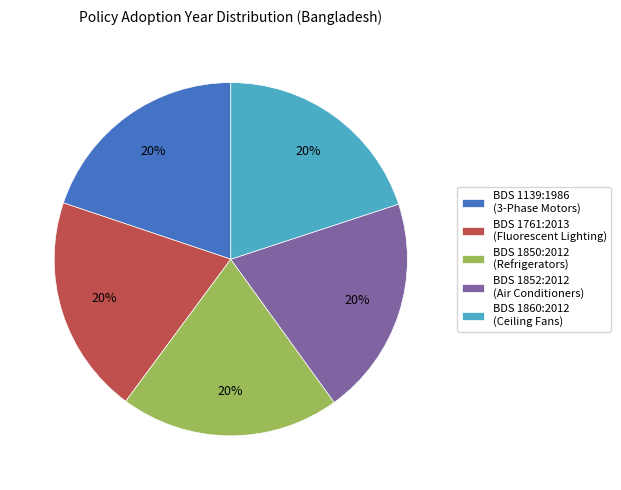

To the nearest percent, what is the combined percentage of BDS 1850:2012 (Refrigerators) and BDS 1139:1986 (3-Phase Motors)?

40%